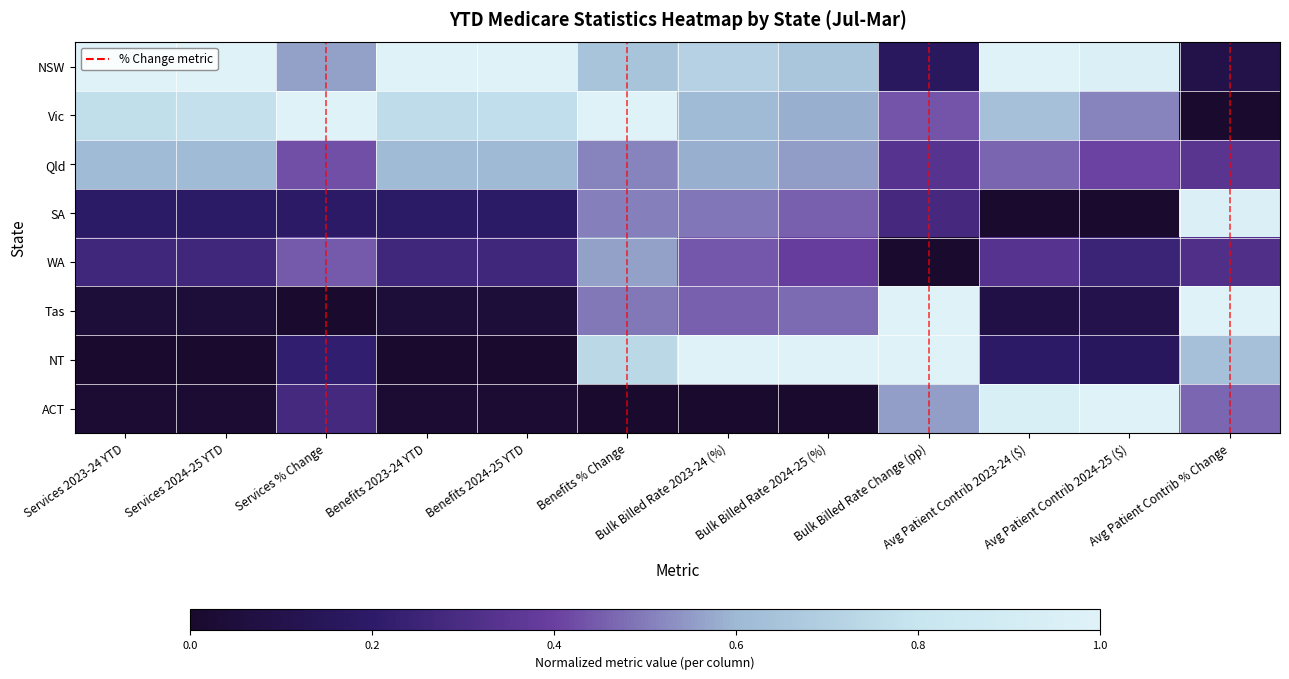

Which series changed the most between Services 2023-24 YTD and Avg Patient Contrib 2024-25 ($)?

ACT